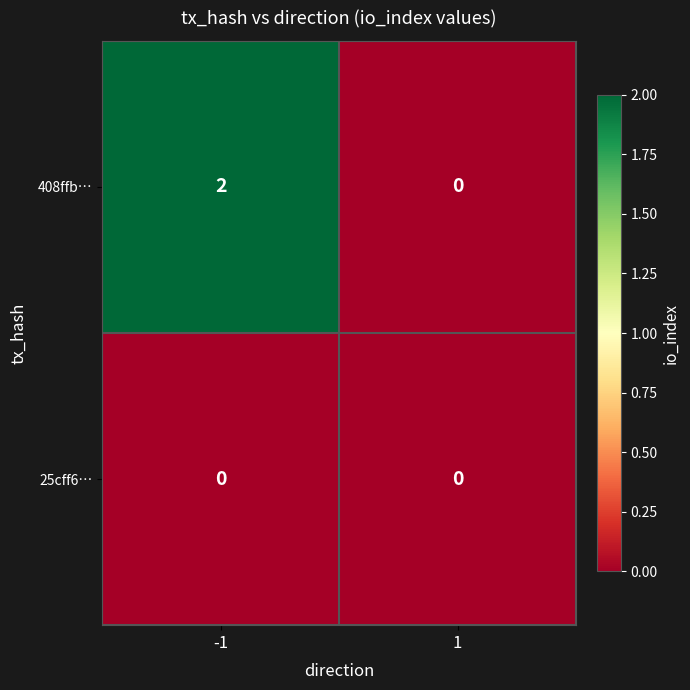

The value of 25cff6… at 1 is 0. True or false?

True